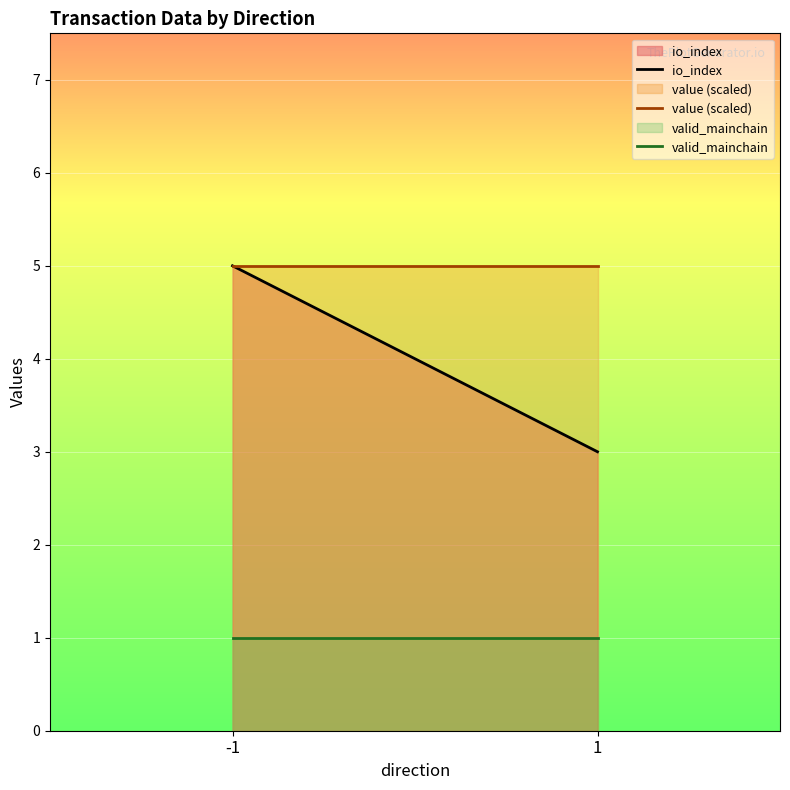

Which has a higher value, -1 or 1?

-1